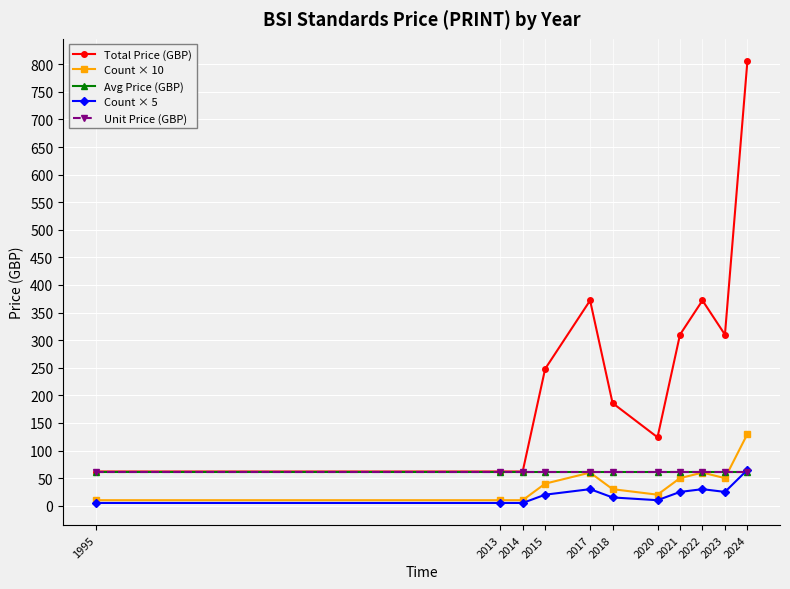

List the series in order of their peak value, lowest first.

Avg Price (GBP), Unit Price (GBP), Count × 5, Count × 10, Total Price (GBP)